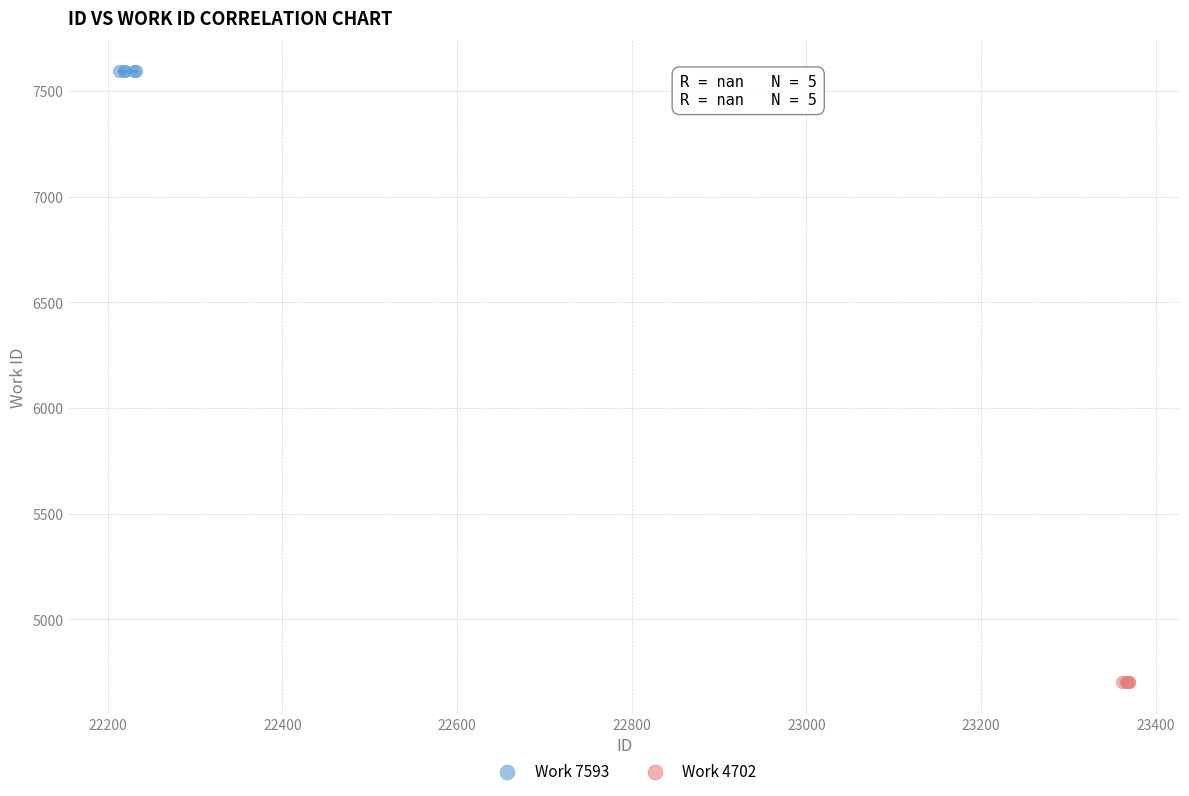

Which series reaches the minimum Y coordinate?

Work 4702